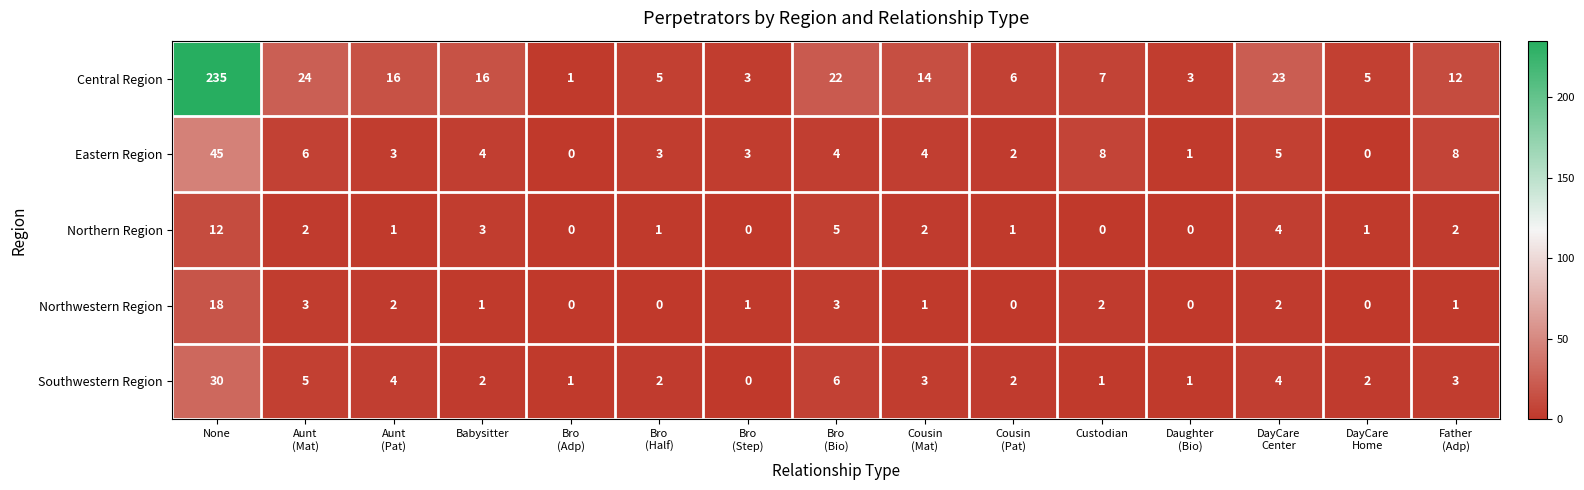

Where does the Southwestern Region series first go above 2?

None